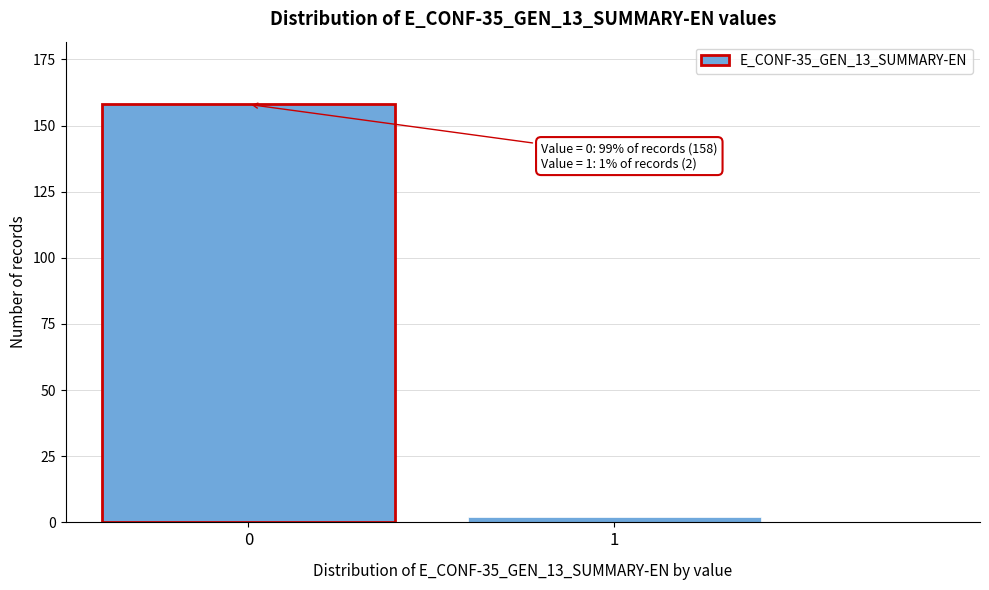

Reading left to right, extract all data points from this chart.

0=158	1=2